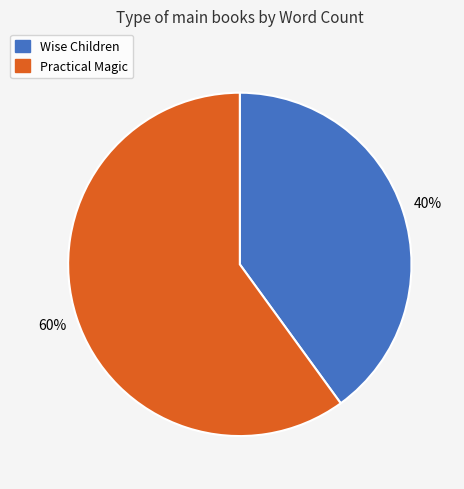

To the nearest percent, what is the difference between the Wise Children and Practical Magic slice percentages?

20%